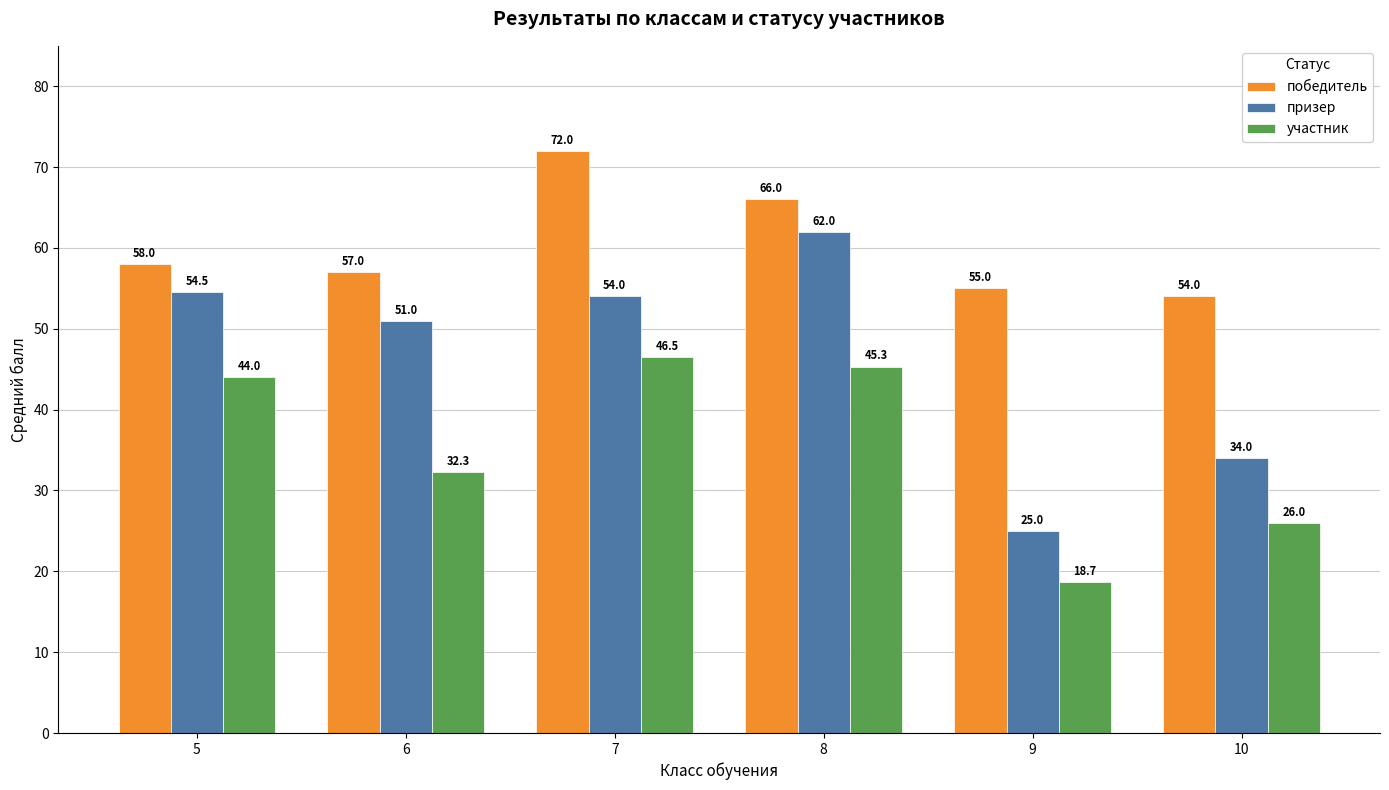

What is the value of the победитель bar at the 2nd from the left?

57.0